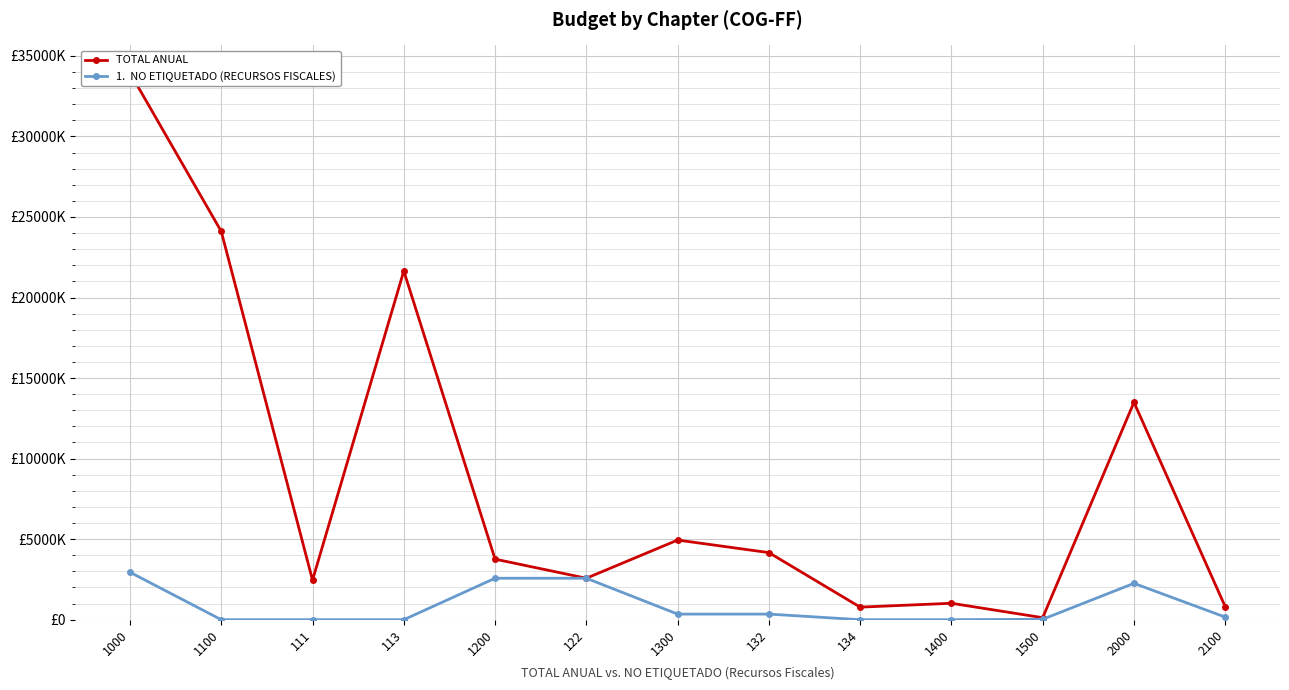

What is the total value across all series at 1000?

36899481